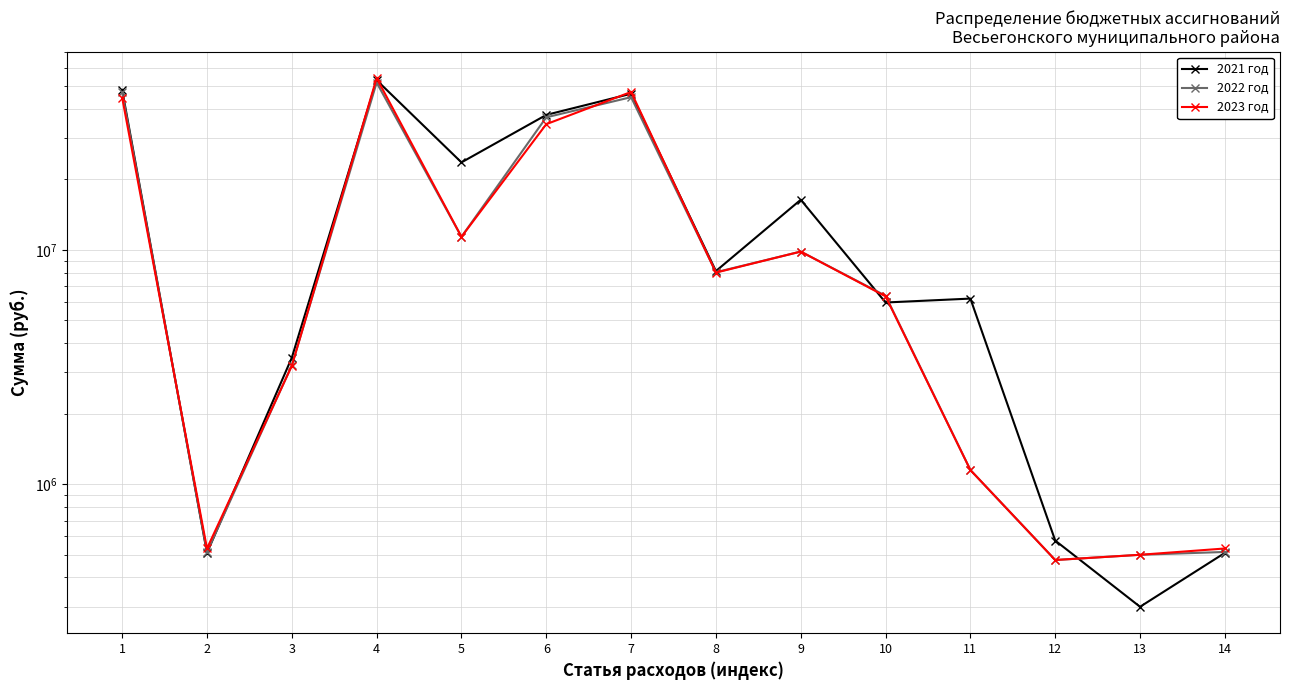

What is the sum of the 2022 год values at 2 and 1?

47661794.0